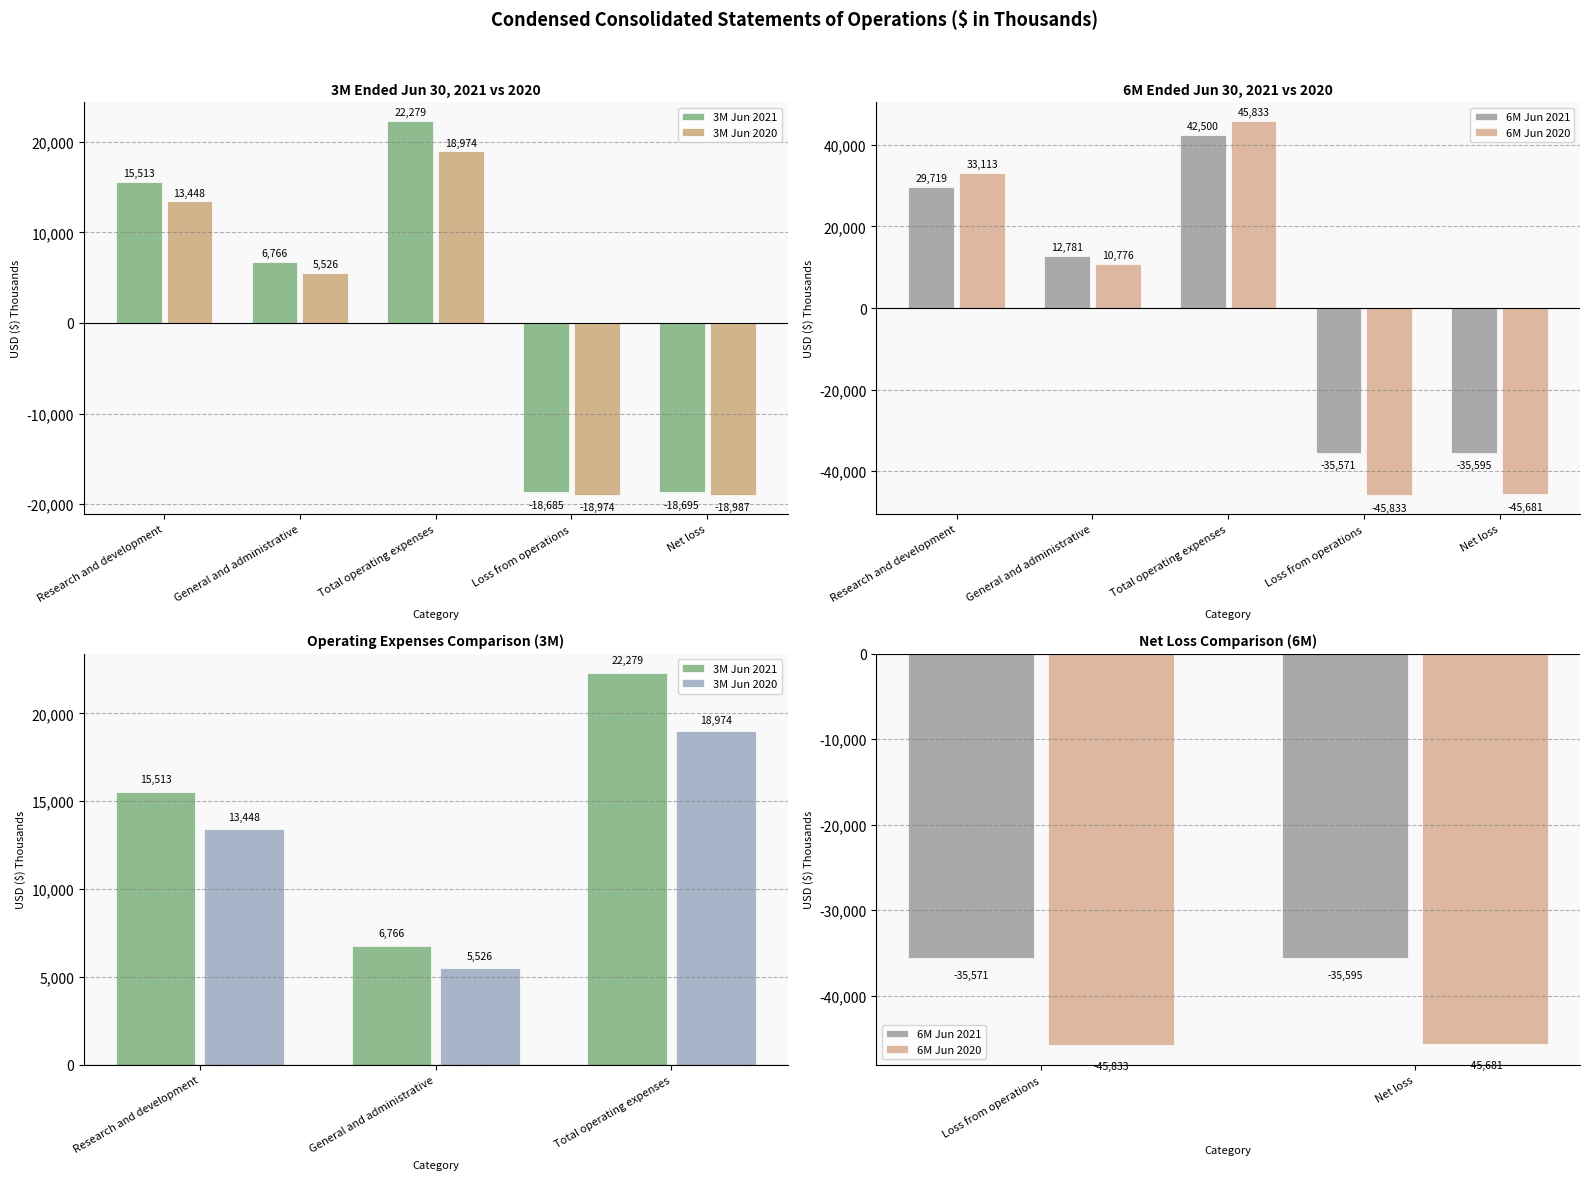

The 3M Jun 2020 series shows -18974 at Loss from operations. True or false?

True